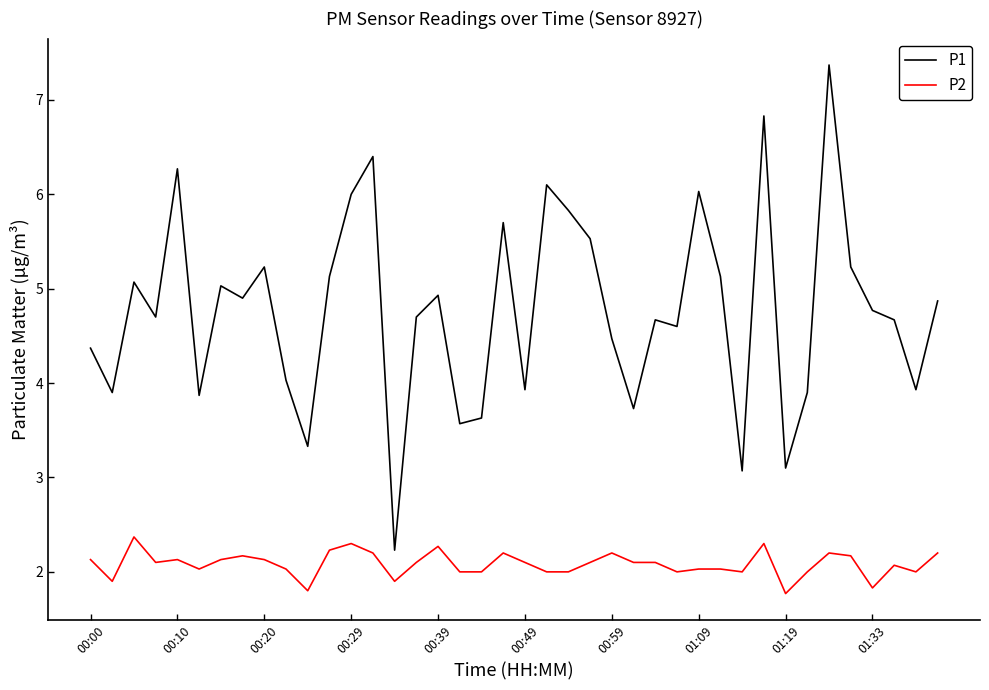

Which series has the largest range (max minus min)?

P1